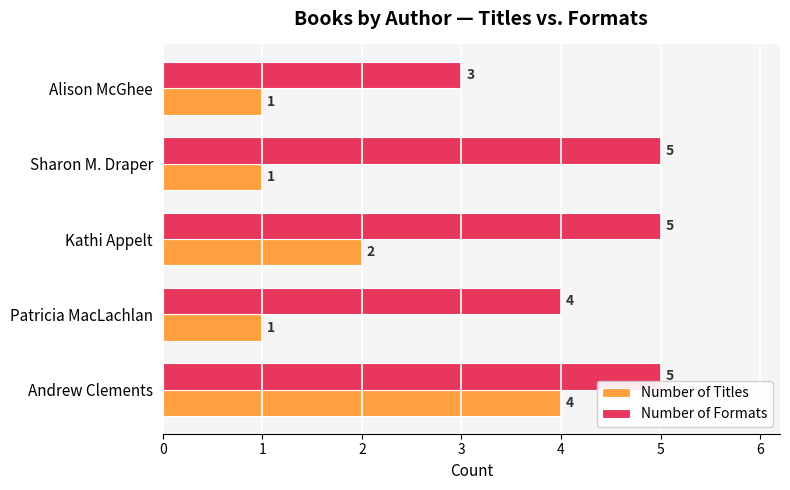

Which series changed the most between Alison McGhee and Sharon M. Draper?

Number of Formats